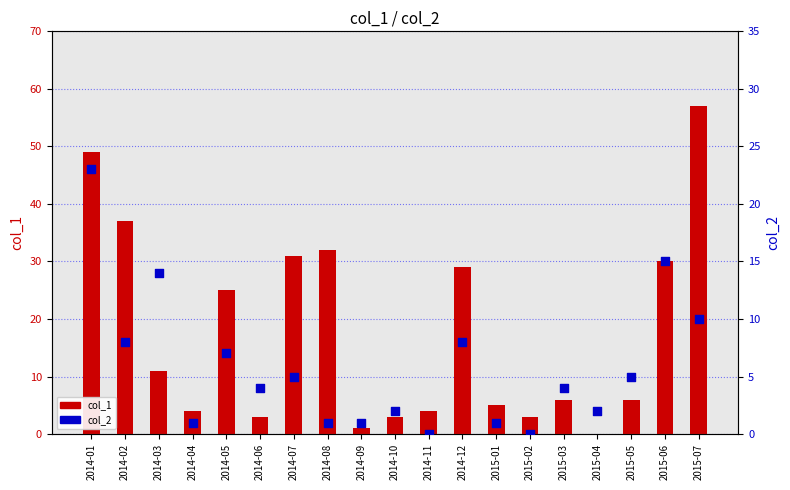

What are all the series names shown in the legend?

col_1, col_2